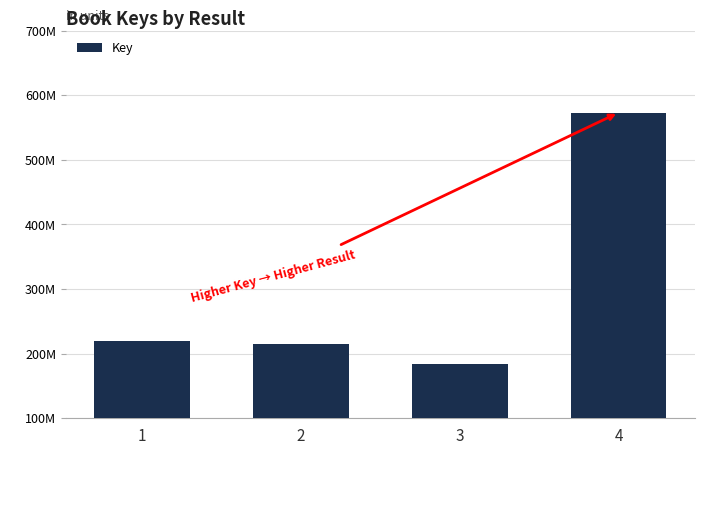

What is the difference between the values at 1 and 4?

353308714